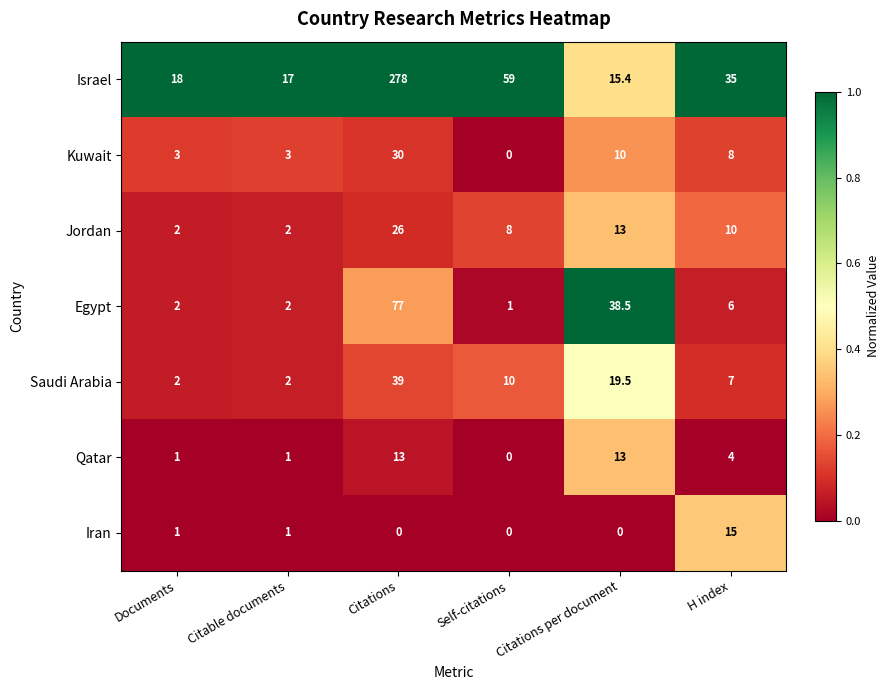

Which series has the widest spread of values?

Israel